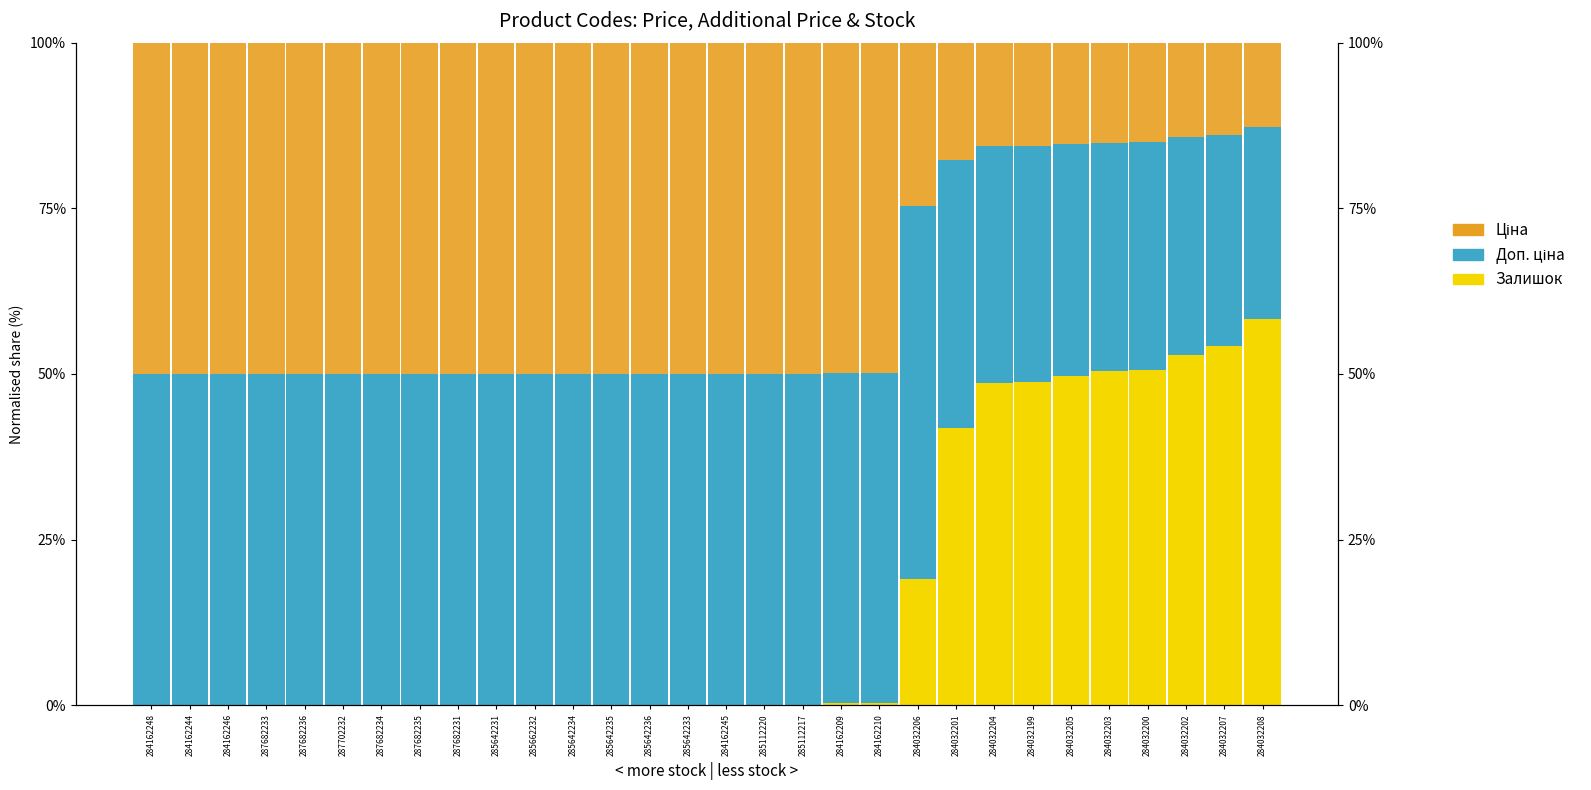

Rank the categories by Залишок value from highest to lowest.

284032208, 284032207, 284032202, 284032200, 284032203, 284032205, 284032199, 284032204, 284032201, 284032206, 284162210, 284162209, 285112220, 285112217, 284162245, 285642233, 285642236, 285642235, 285642234, 285662232, 285642231, 284162248, 284162244, 284162246, 287682233, 287682236, 287702232, 287682234, 287682235, 287682231